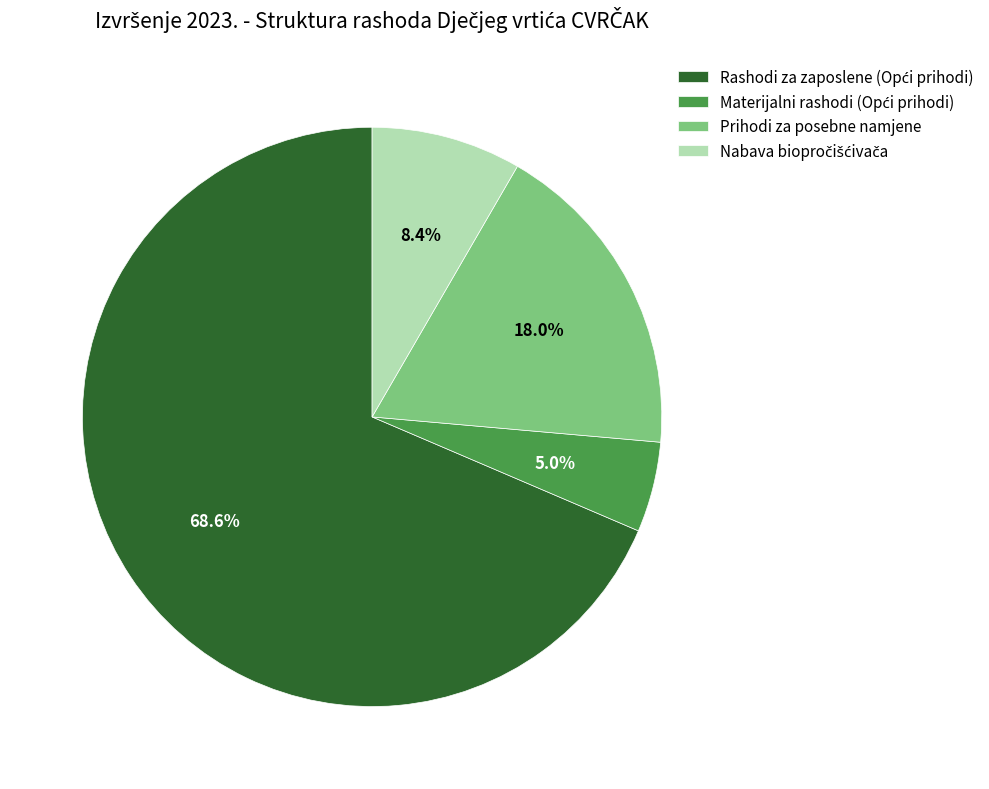

Is there any slice that represents more than half of the pie?

Yes